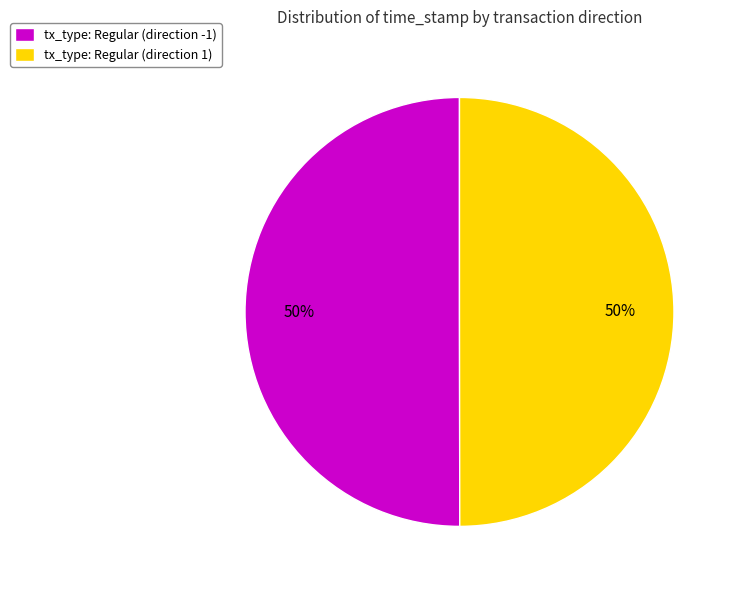

The tx_type: Regular (direction -1) slice represents 50% of the pie. True or false?

True